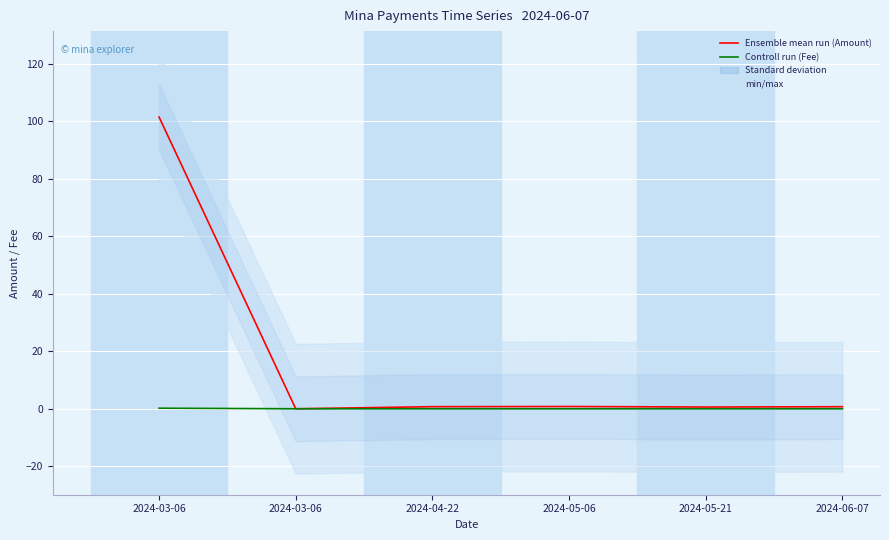

Reading left to right, extract all data points from this chart.

Ensemble mean run (Amount): 101.5	0.0	0.7	0.8	0.6	0.7
Controll run (Fee): 0.2	0.0	0.0	0.0	0.0	0.0